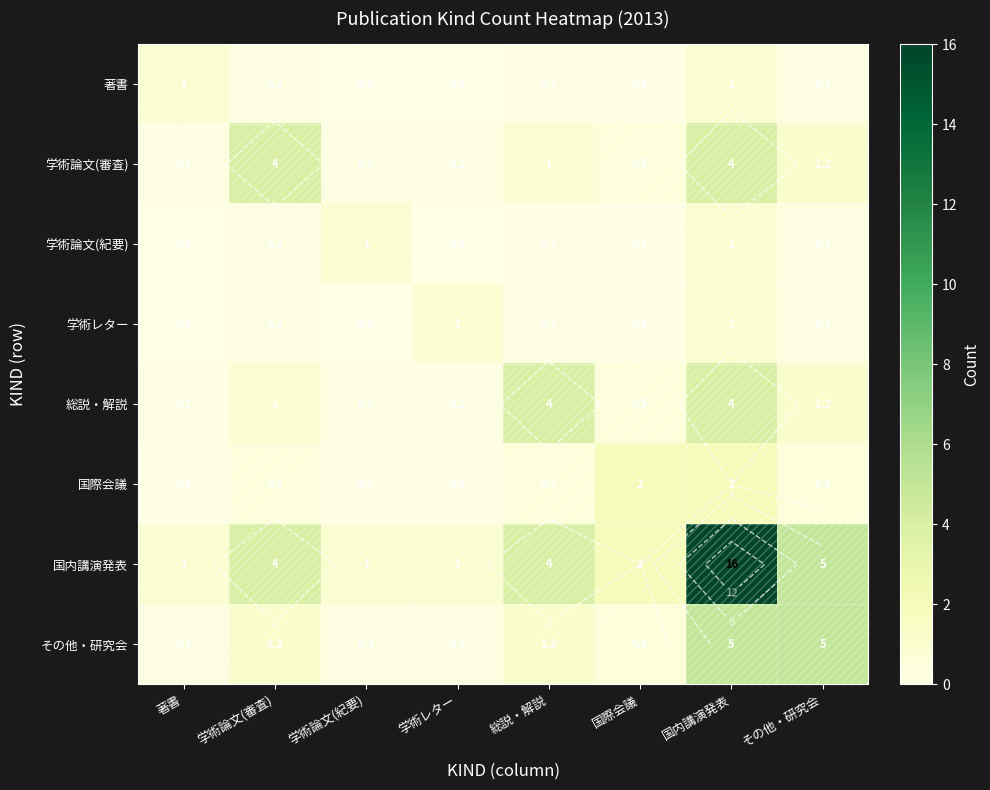

Where is 国内講演発表 nearest to the value 8?

その他・研究会